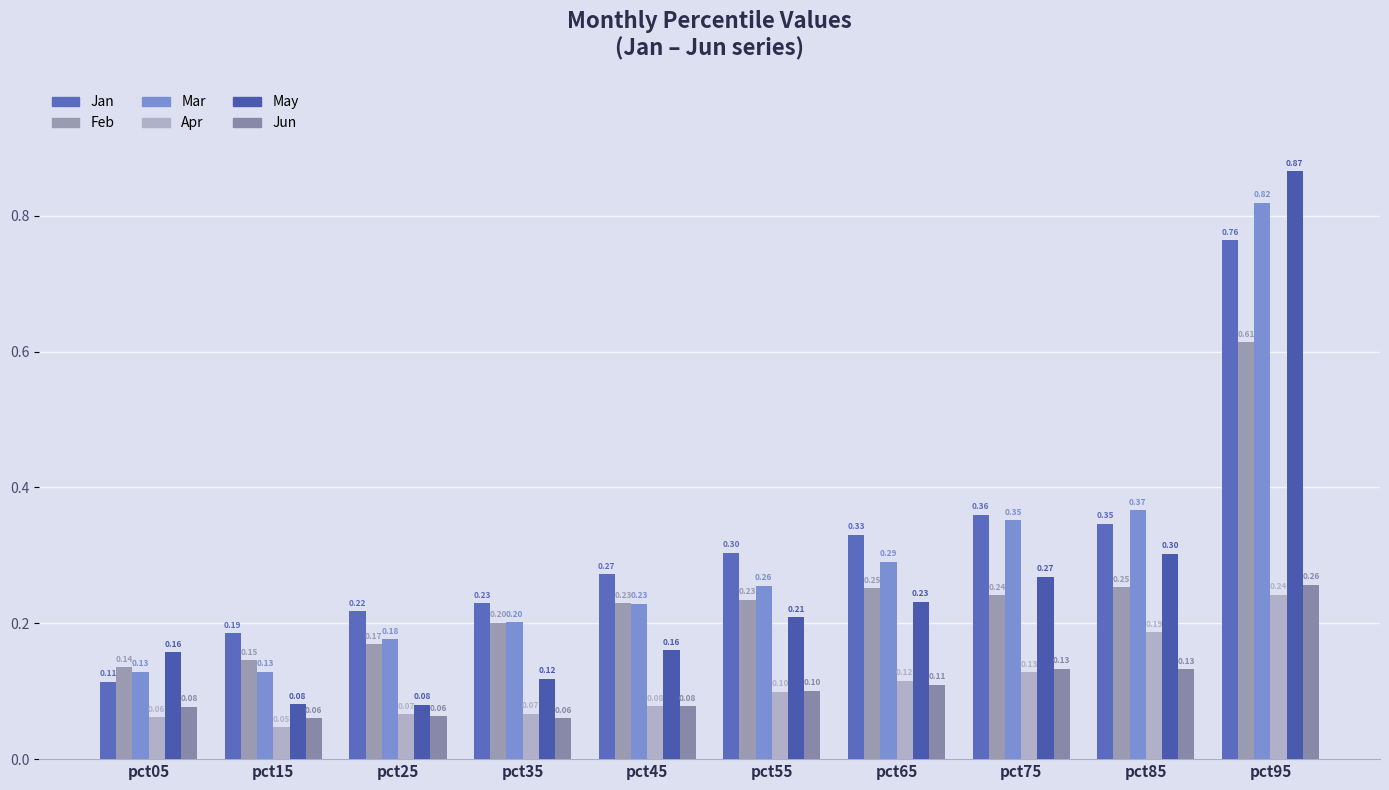

How many bars are there in each group?

6